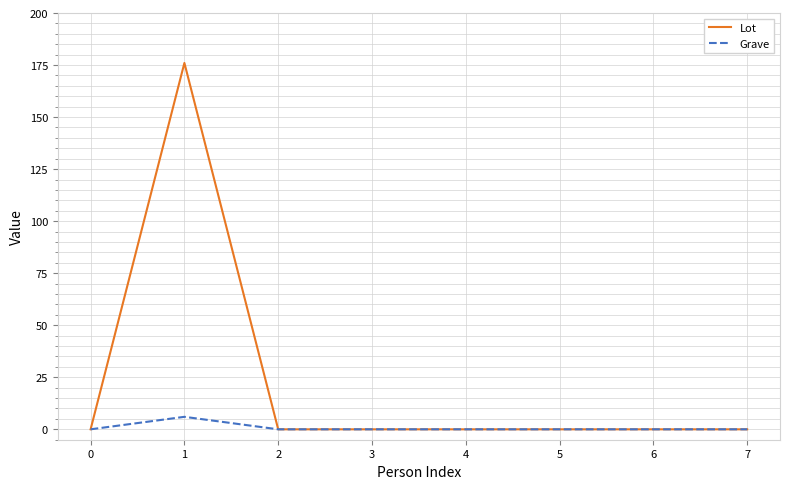

Reading left to right, transcribe all the data shown in this chart.

Lot: 0=0	1=176	2=0	3=0	4=0	5=0	6=0	7=0
Grave: 0=0	1=6	2=0	3=0	4=0	5=0	6=0	7=0